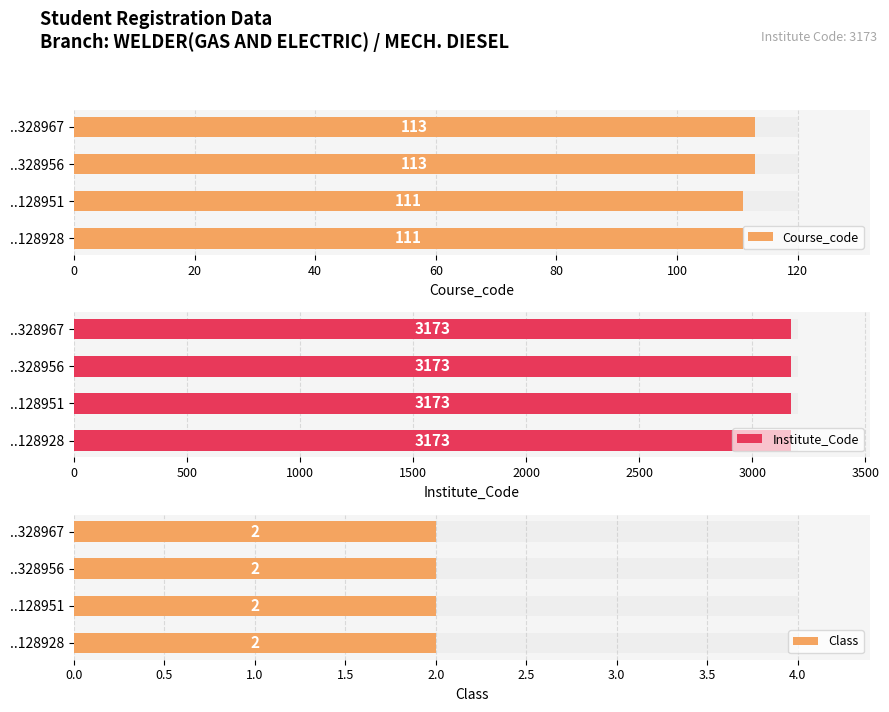

How many distinct data groups are displayed?

3